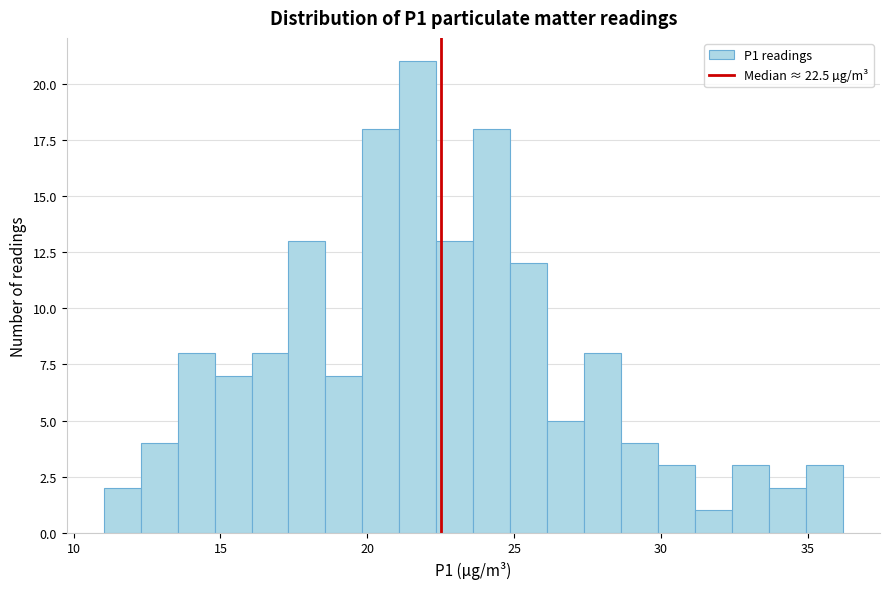

Around what value on the x-axis is the tallest bar? Give the approximate position of its centre, as read against the axis.

21.5